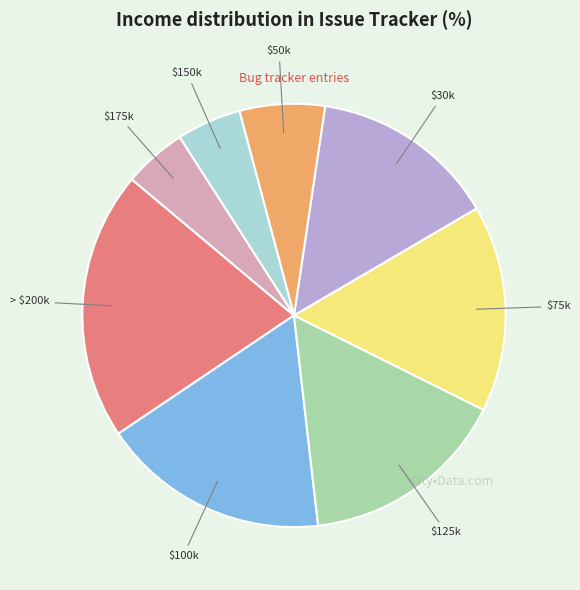

Is there any slice that represents more than half of the pie?

No